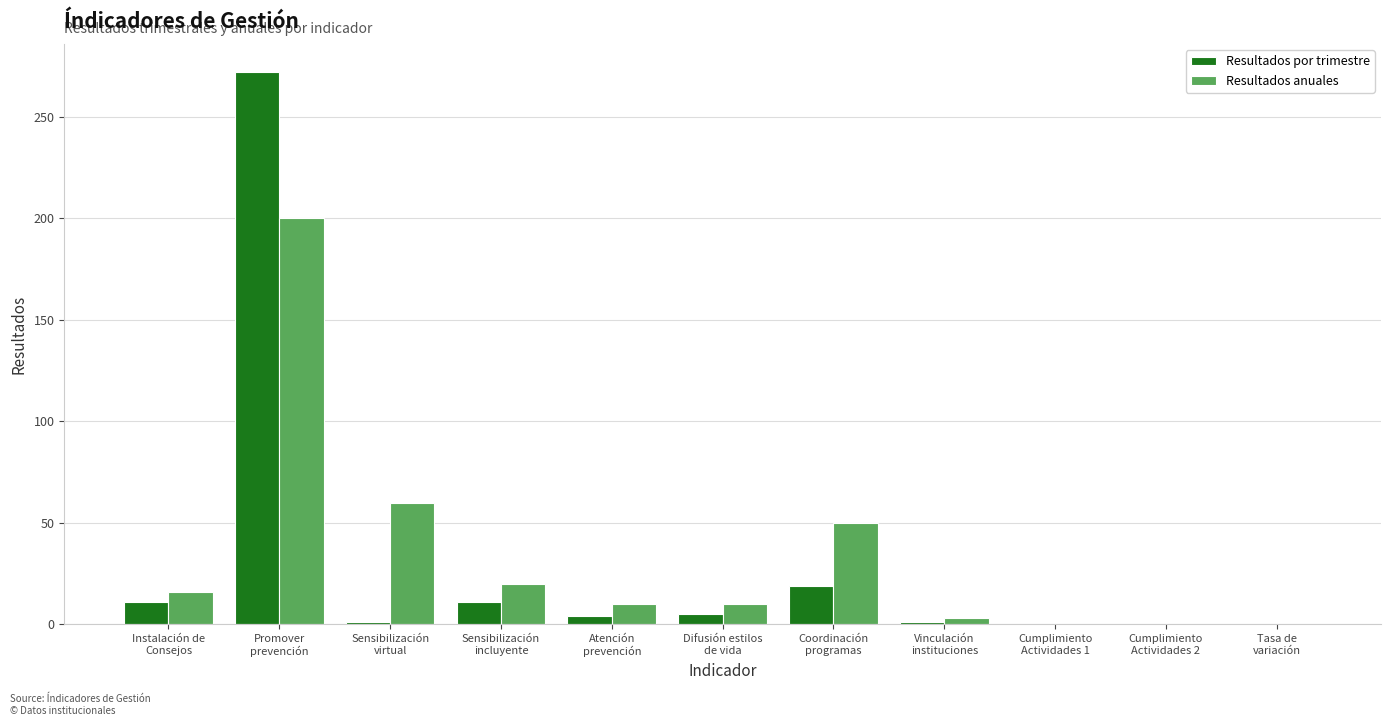

What is the highest value of the Resultados anuales series?

200